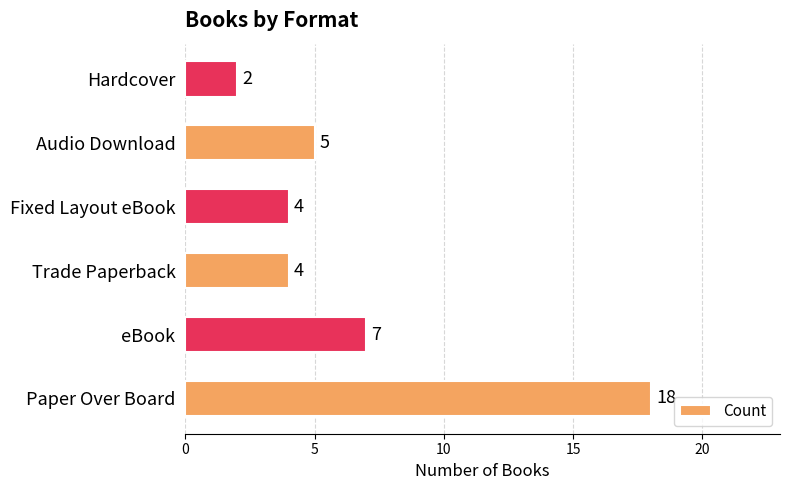

What is the change in value from Audio Download to Hardcover?

-3